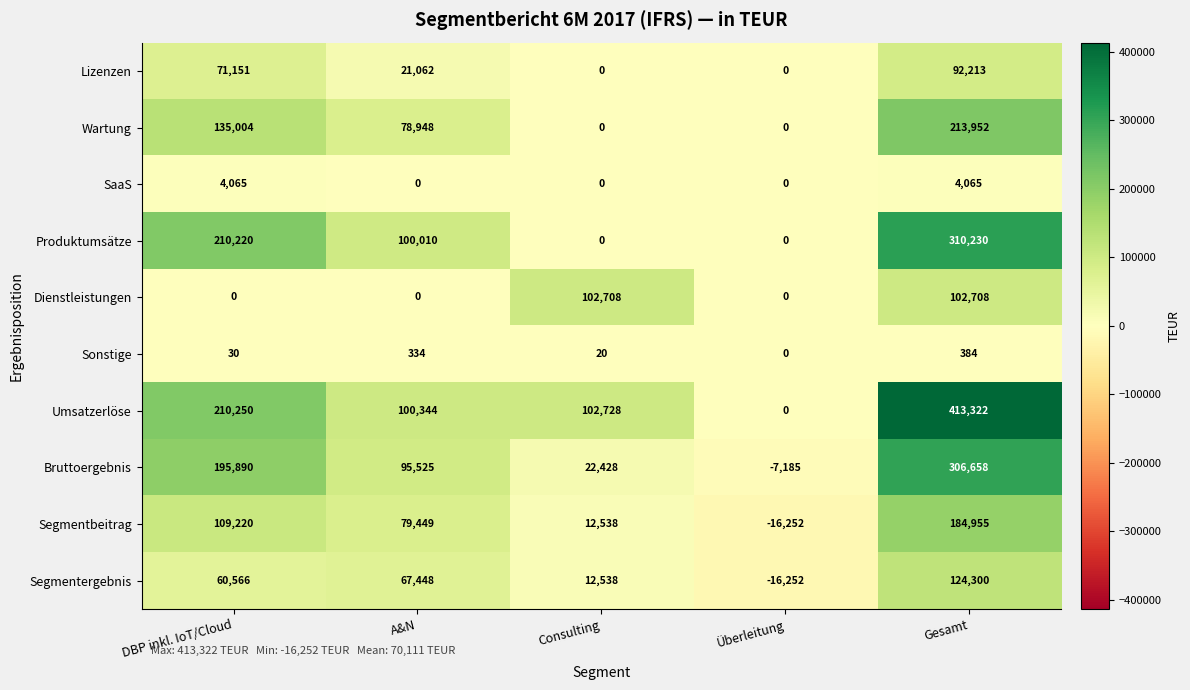

Which series has the largest total across all categories?

Umsatzerlöse